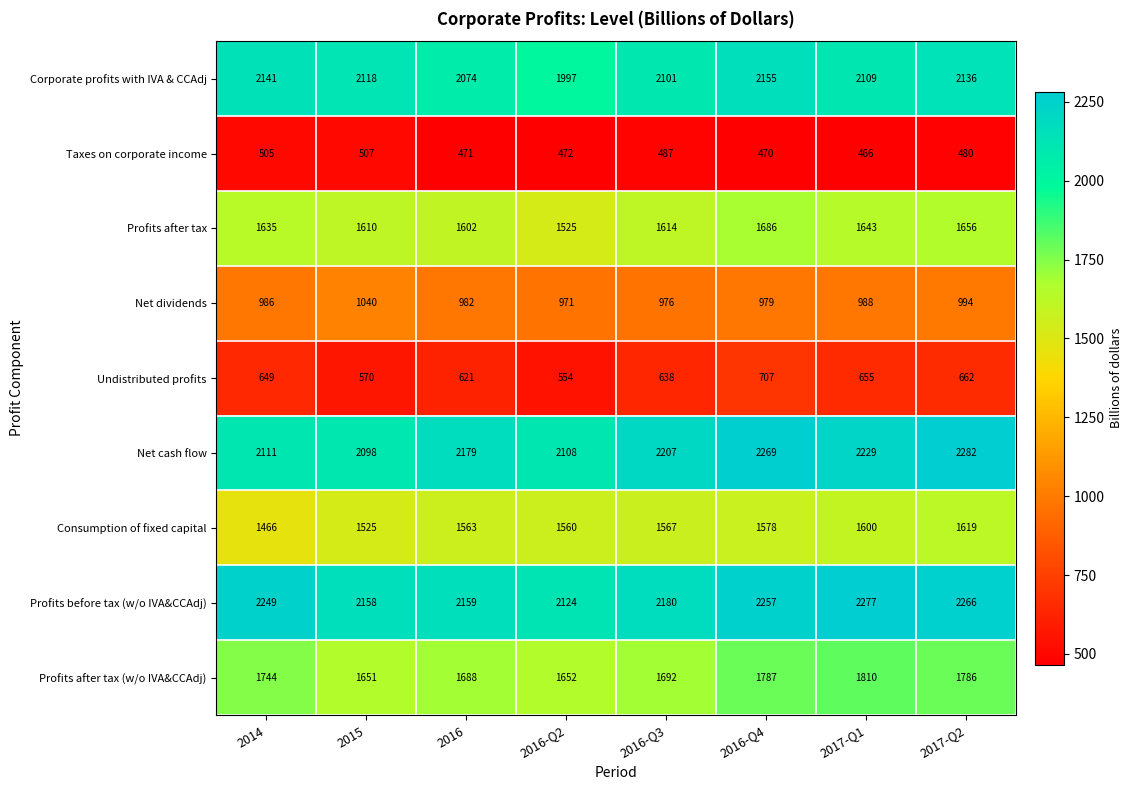

Which category has the highest value across all series?

2017-Q2